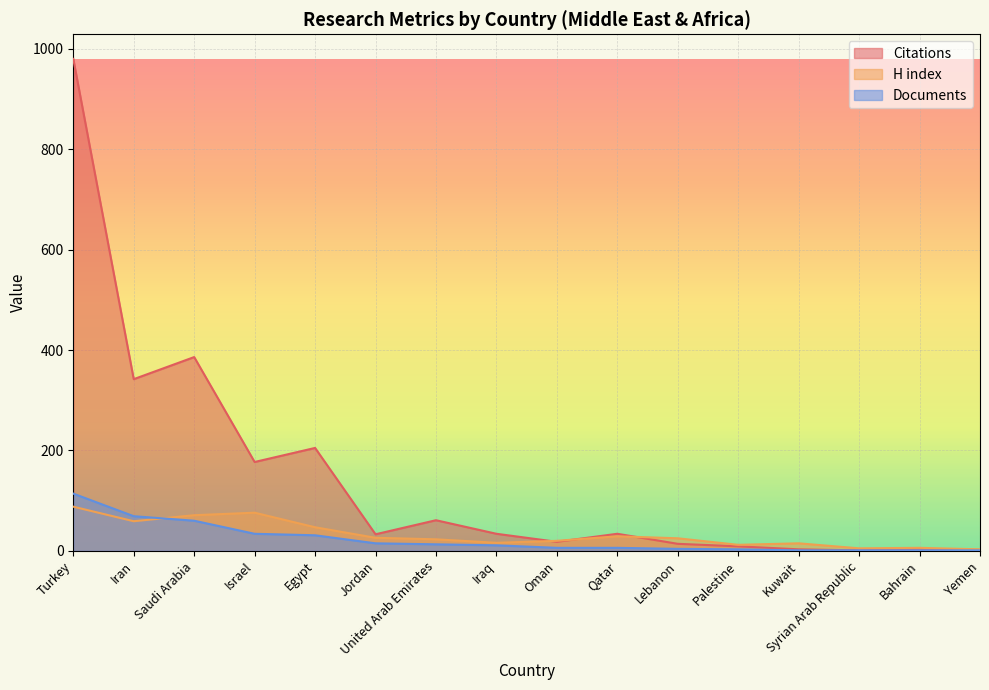

Rank the categories by H index value from lowest to highest.

Yemen, Syrian Arab Republic, Bahrain, Palestine, Kuwait, Iraq, Oman, United Arab Emirates, Lebanon, Jordan, Qatar, Egypt, Iran, Saudi Arabia, Israel, Turkey